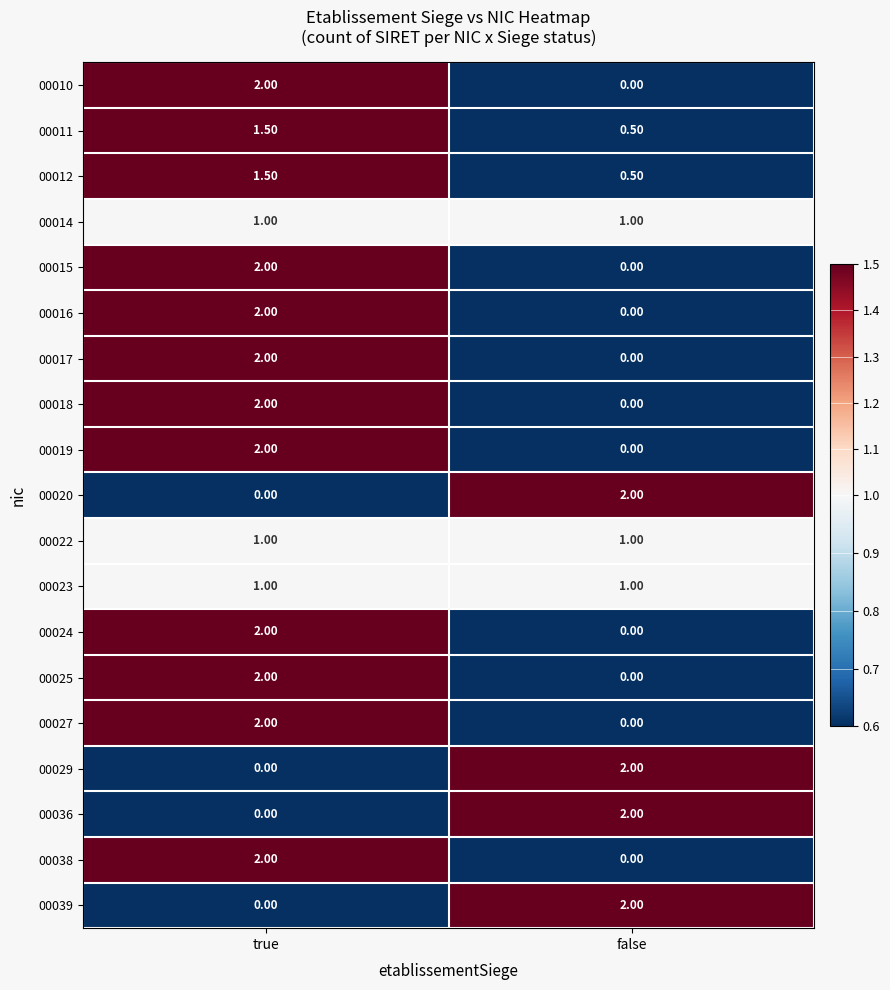

What is the total value across all series at false?

12.0